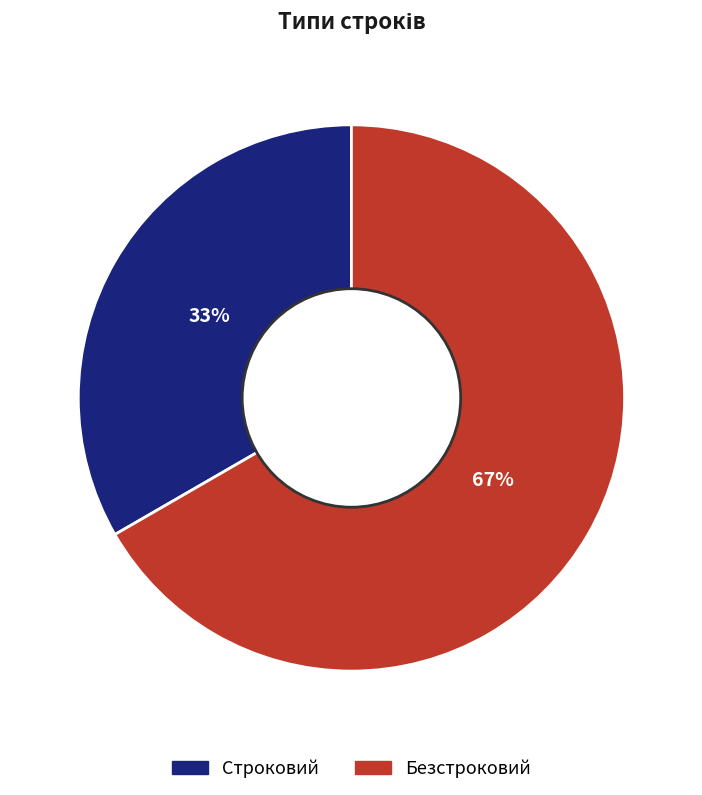

Count the number of slices in the pie.

2